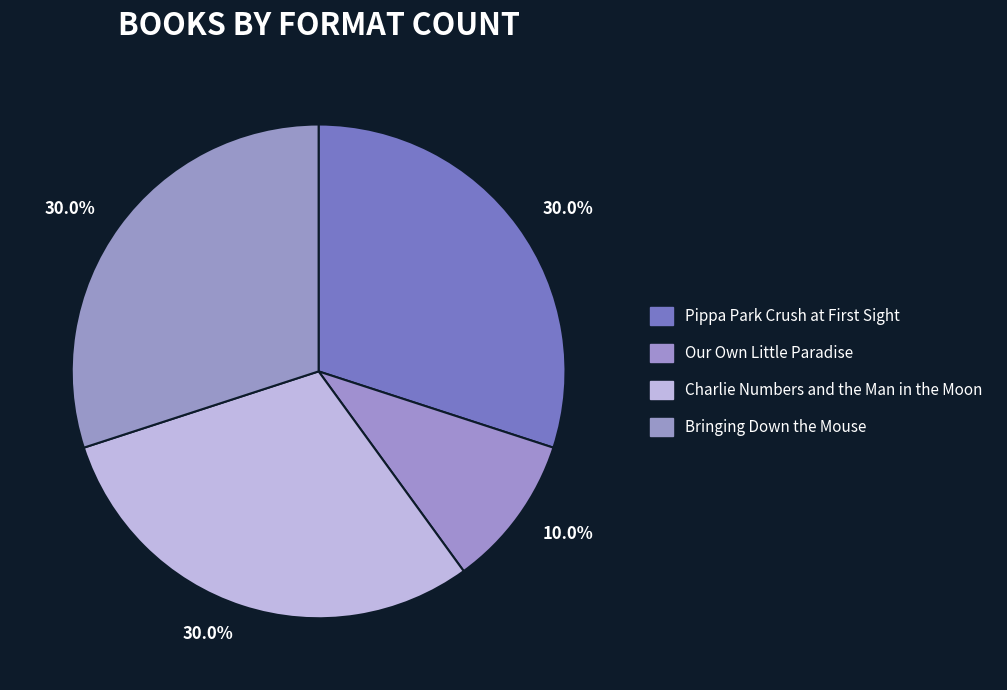

How many slices are in this pie chart?

4